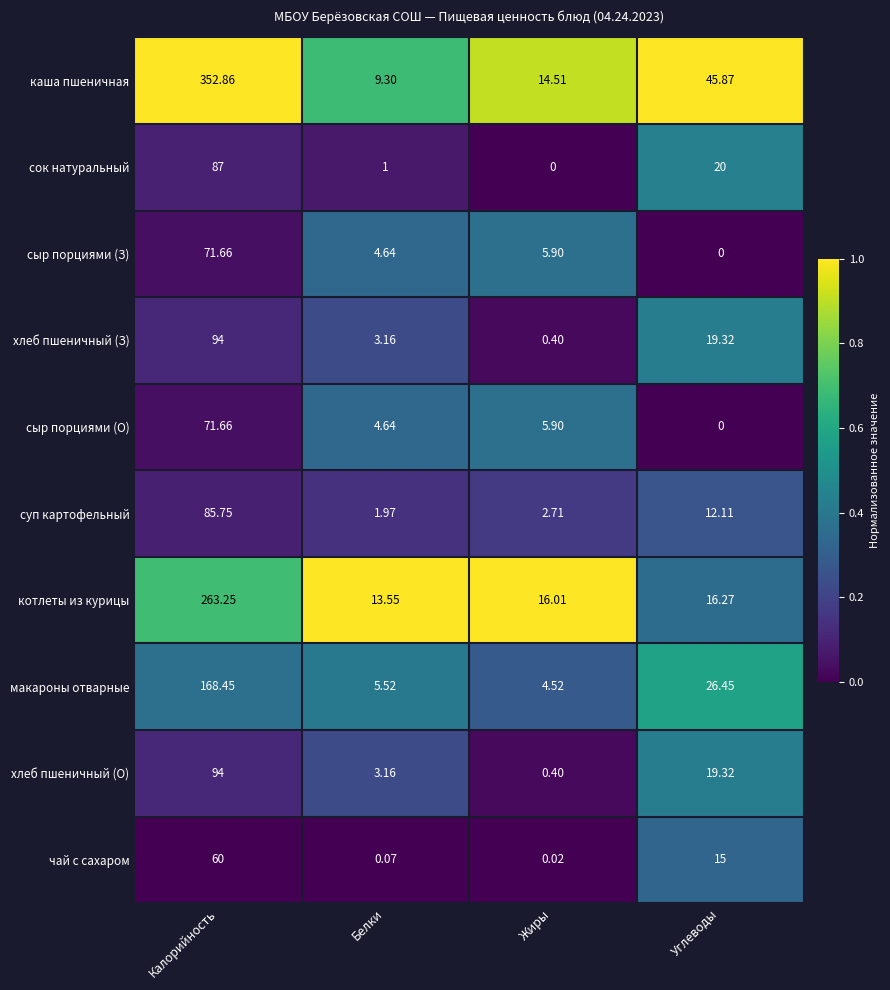

Which series has the largest total across all categories?

каша пшеничная